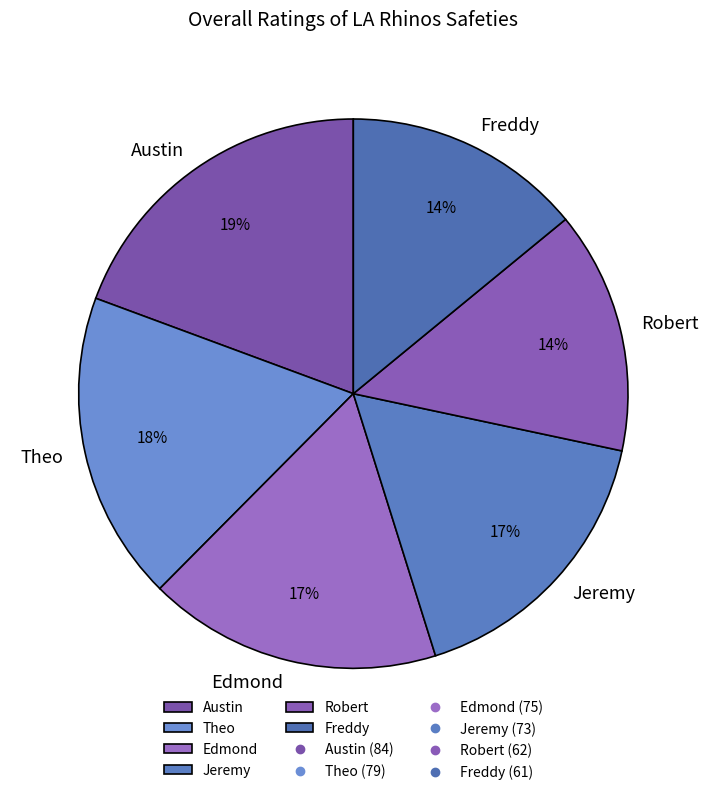

To the nearest percent, what percentage of the pie is Jeremy?

17%